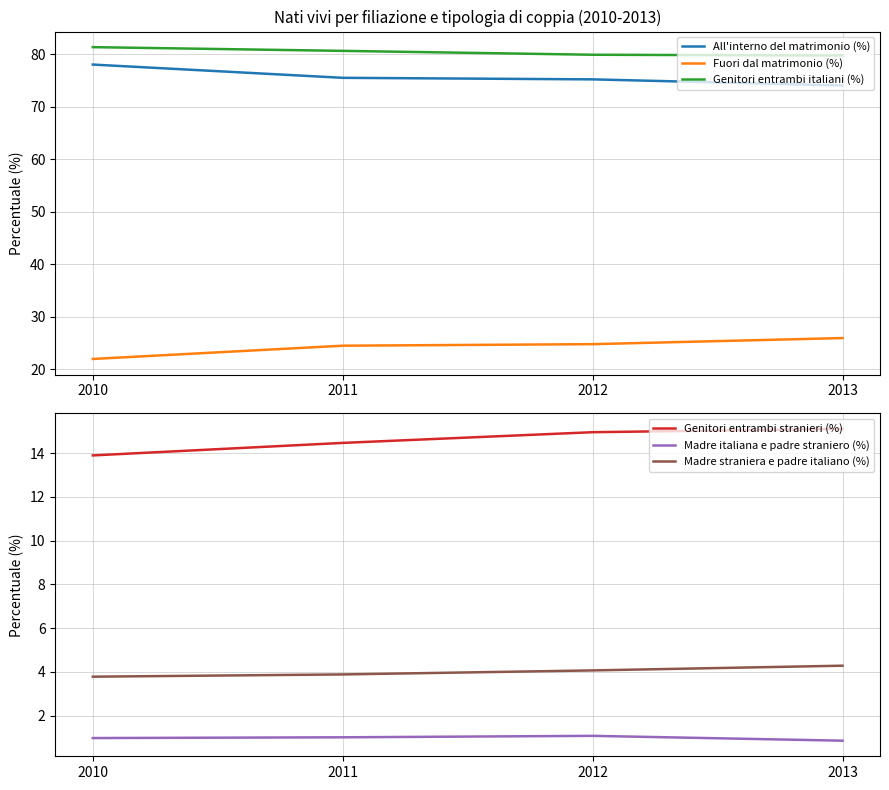

Which series has the widest spread of values?

All'interno del matrimonio (%)